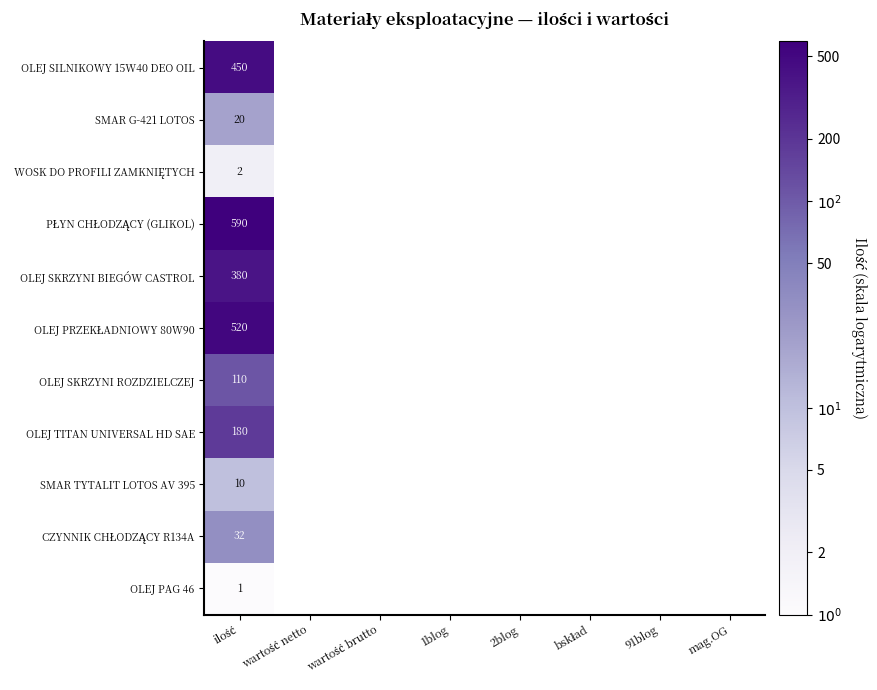

Between 91blog and 1blog, which is larger?

1blog